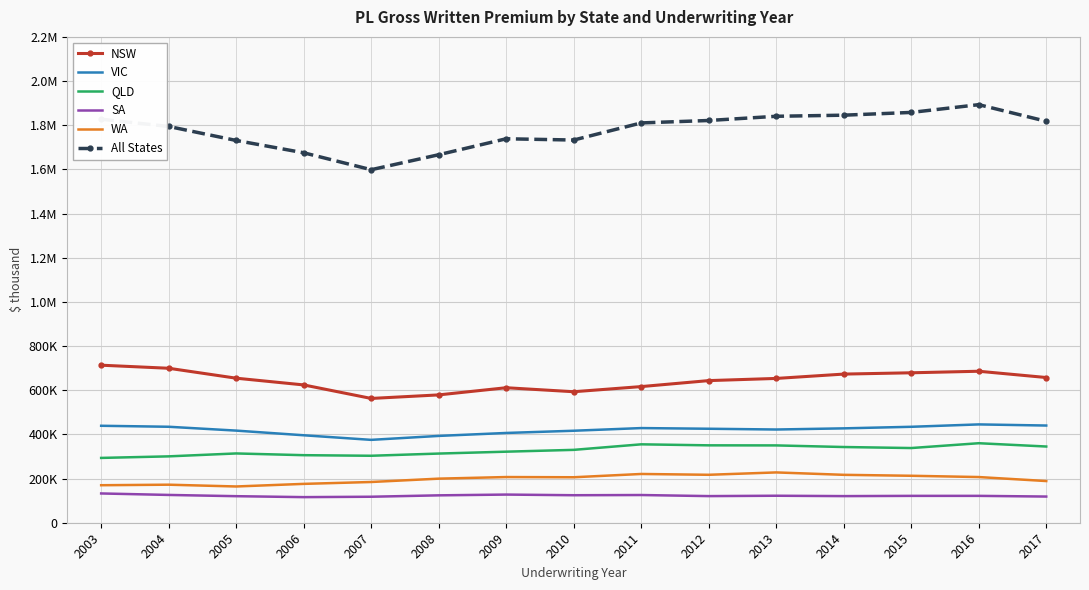

True or false: All States and NSW intersect in this chart.

False